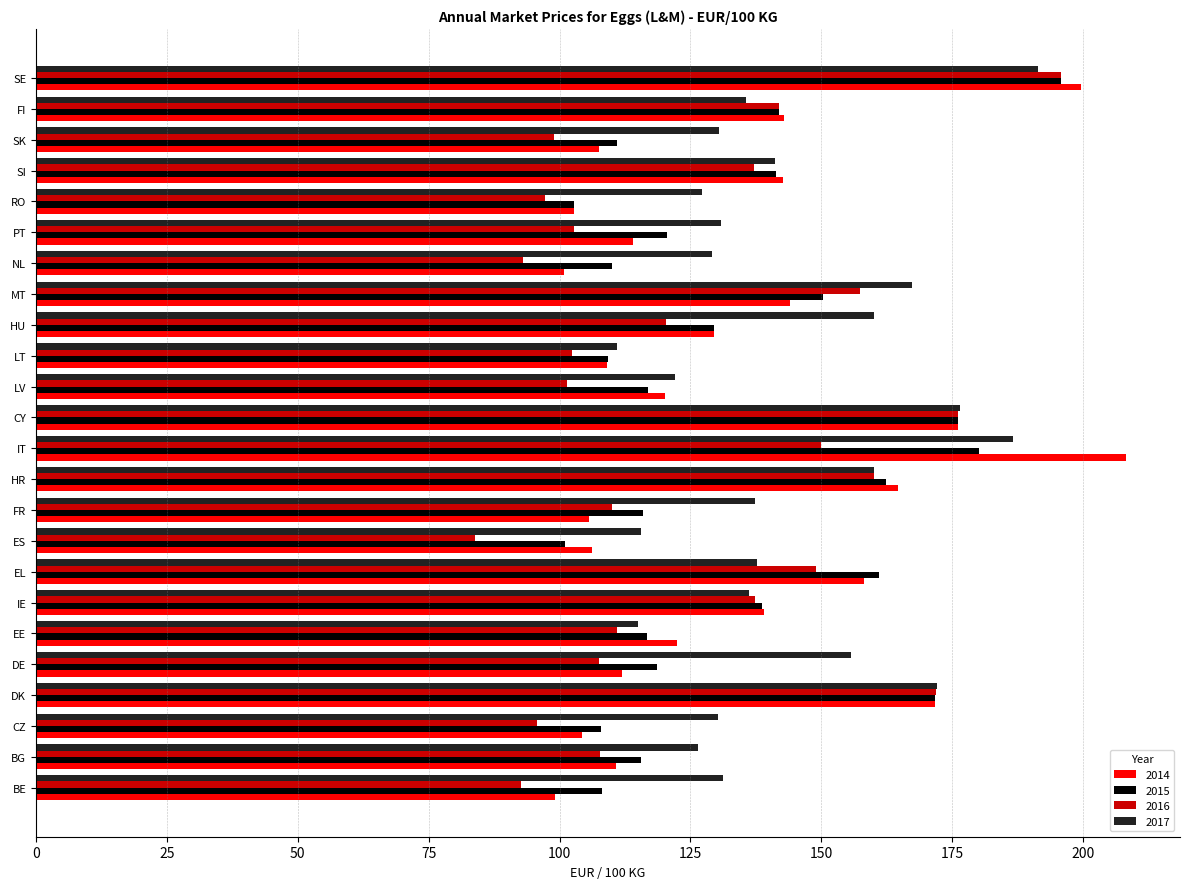

What is the sum of the 2016 values at NL and LT?

195.5